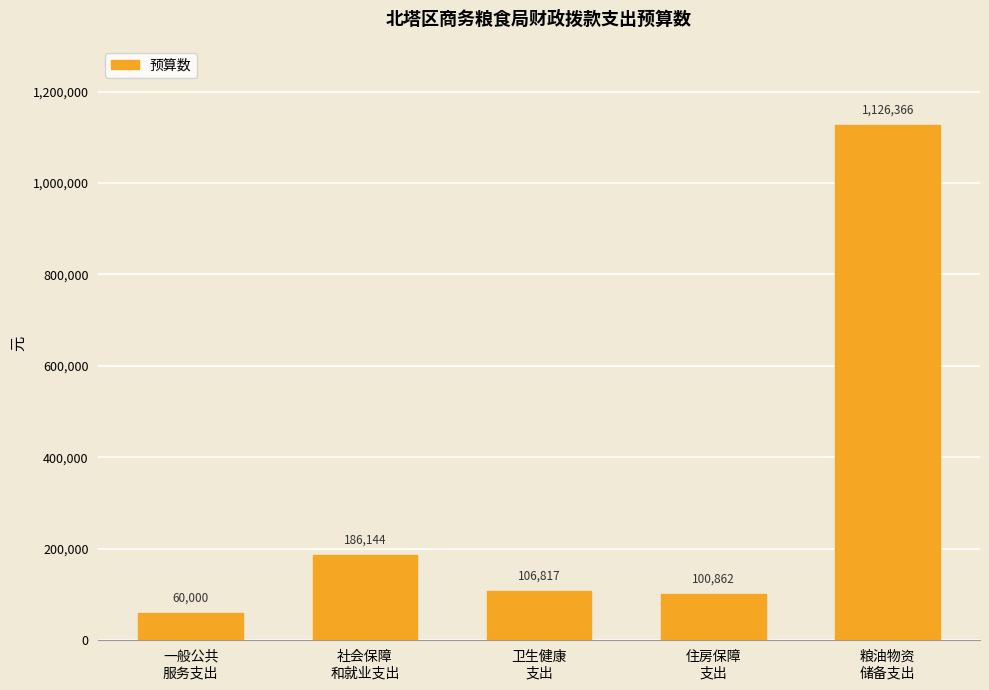

What position from the left is 一般公共
服务支出?

1